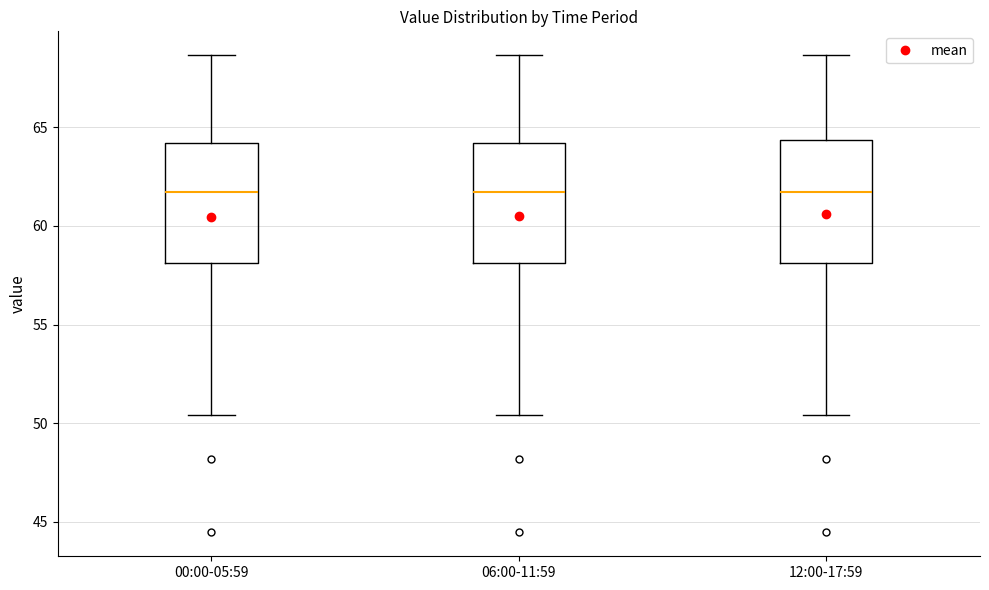

Reading left to right, transcribe this box plot: for each box, give where its median line is, the range the box spans, and where its two whiskers end, as read against the y-axis. The values are not printed on the chart, so give them approximately, as read against the axis.

00:00-05:59: median 61.5, box 58.0 to 64.0, whiskers 50.5 to 68.5
06:00-11:59: median 61.5, box 58.0 to 64.0, whiskers 50.5 to 68.5
12:00-17:59: median 61.5, box 58.0 to 64.5, whiskers 50.5 to 68.5